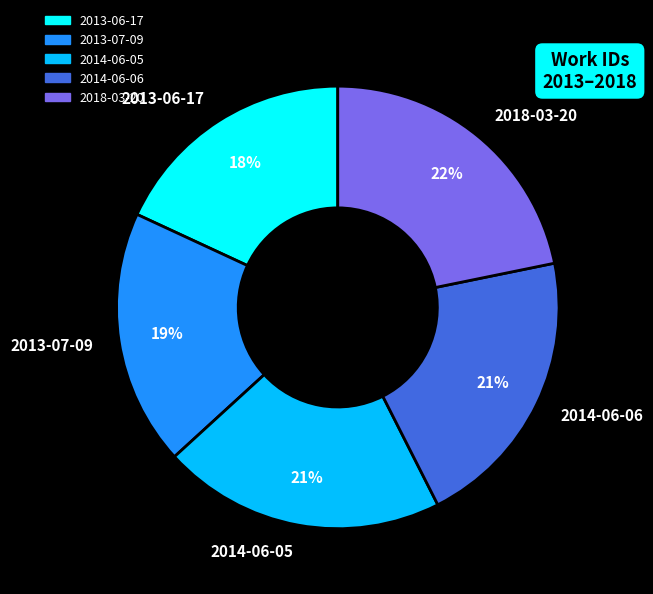

To the nearest percent, what percentage of the pie is 2013-07-09?

19%